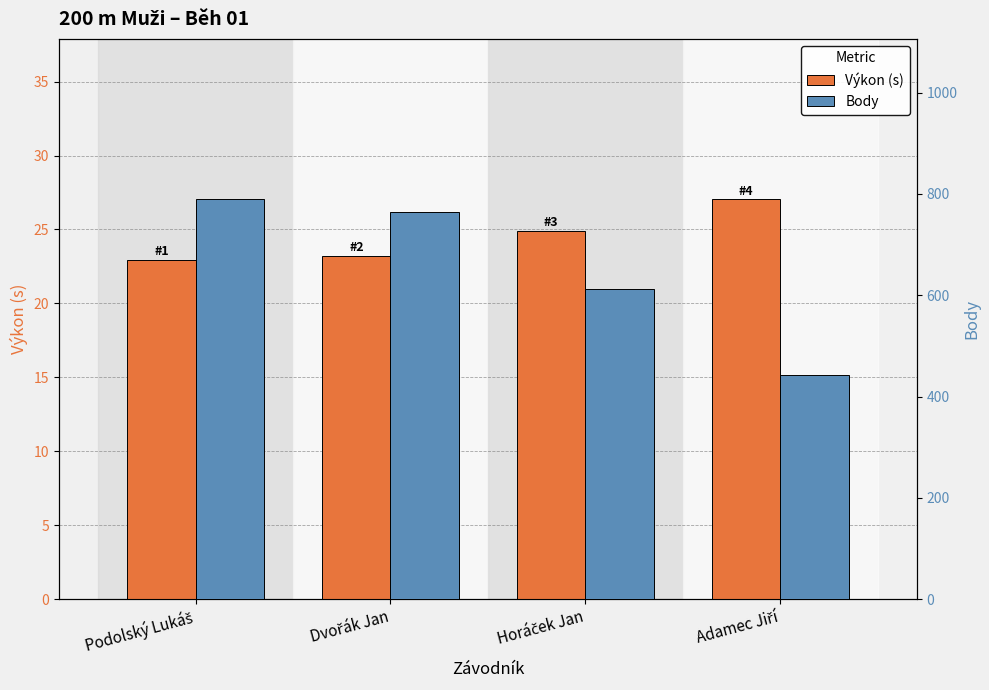

List the series in order of their overall mean, lowest first.

Výkon (s), Body